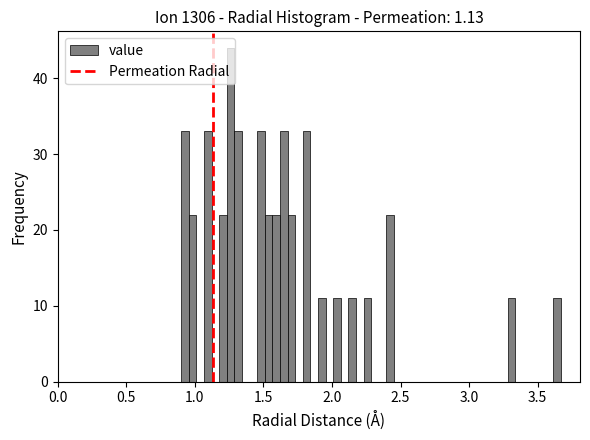

Read against the x-axis, roughly where is the centre of the tallest bar?

1.25